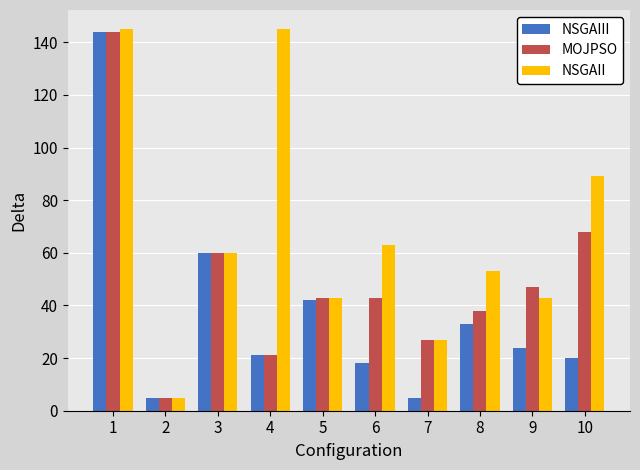

Reading left to right, transcribe all the data shown in this chart.

NSGAIII: 1=144	2=5	3=60	4=21	5=42	6=18	7=5	8=33	9=24	10=20
MOJPSO: 1=144	2=5	3=60	4=21	5=43	6=43	7=27	8=38	9=47	10=68
NSGAII: 1=145	2=5	3=60	4=145	5=43	6=63	7=27	8=53	9=43	10=89